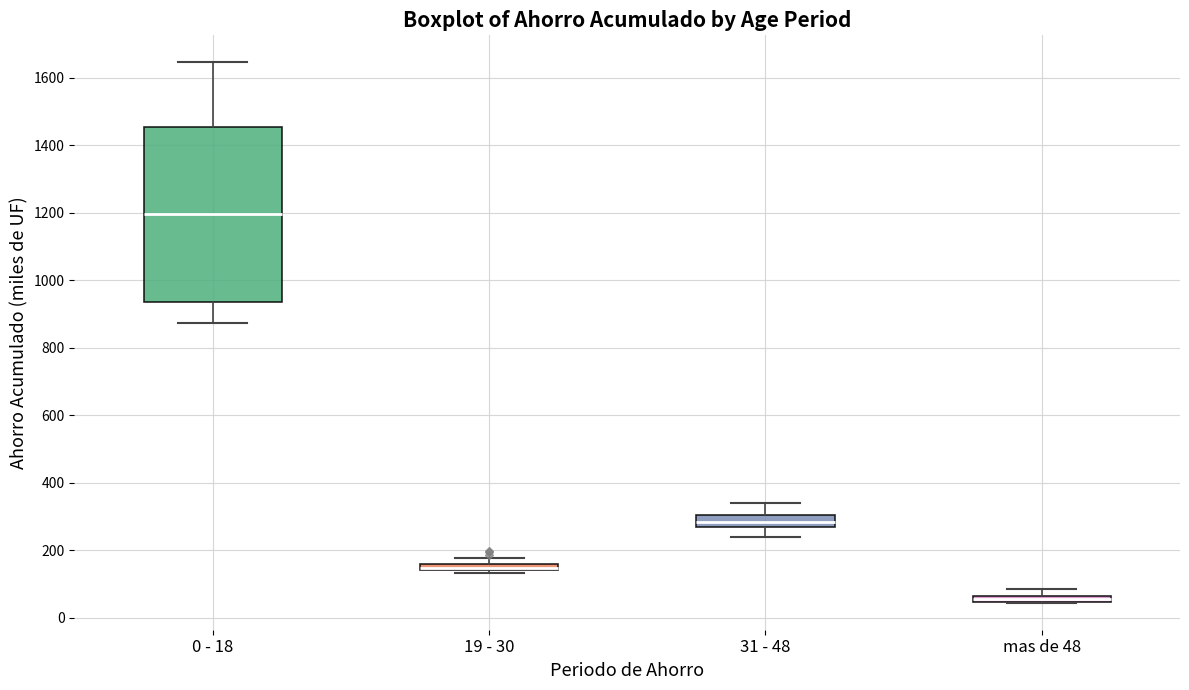

Where does the median line of the box for 31 - 48 sit on the y-axis? The values are not printed on the chart, so give them approximately, as read against the axis.

280